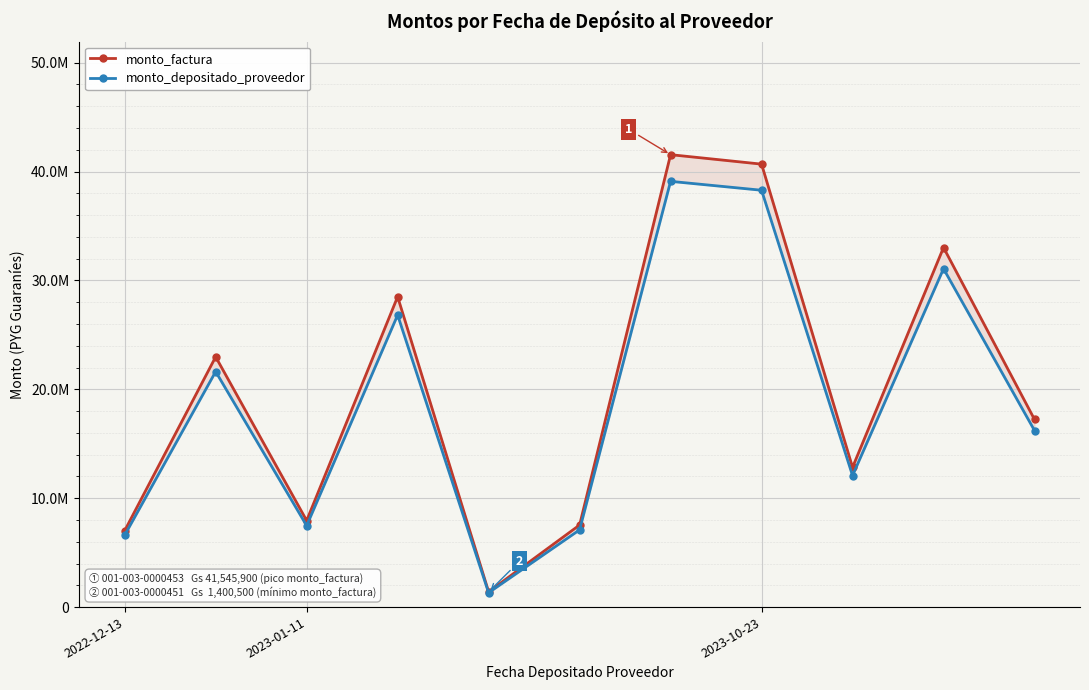

Does the chart display data point markers on the line(s)?

Yes